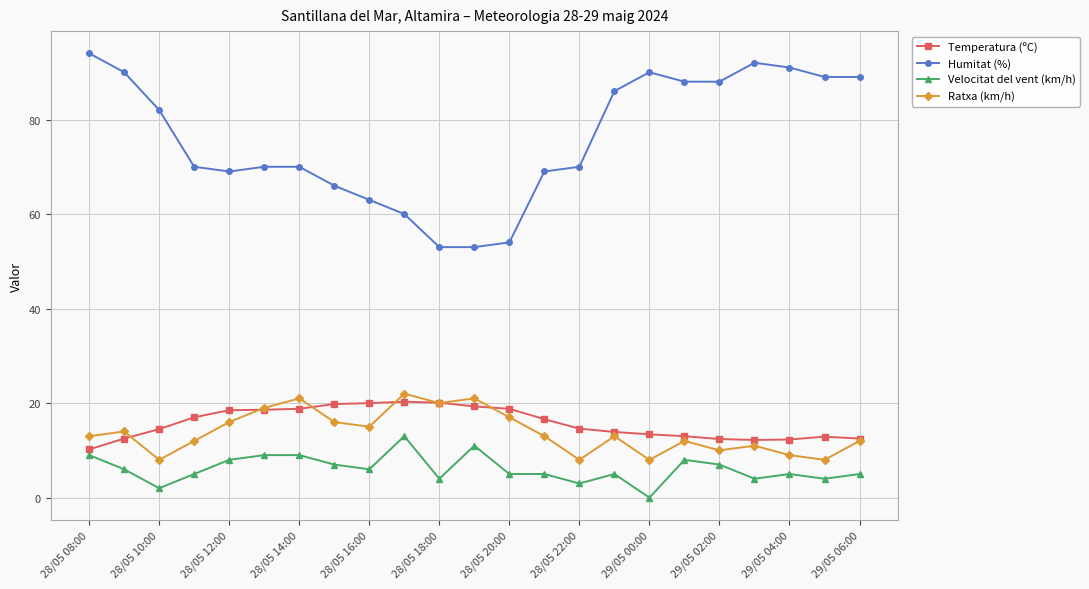

What is the difference between the second highest and second lowest values in the Velocitat del vent (km/h) series?

9.0